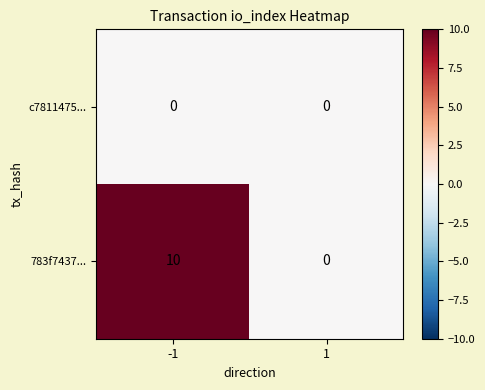

Reading right to left, what are all the values shown in this chart?

c7811475...: 0	0
783f7437...: 0	10